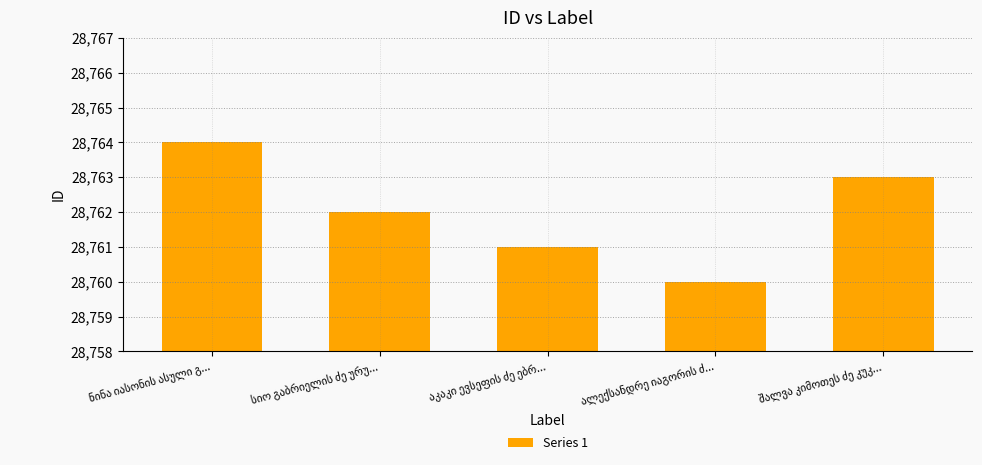

What is the value of the 4th bar from the left?

28760